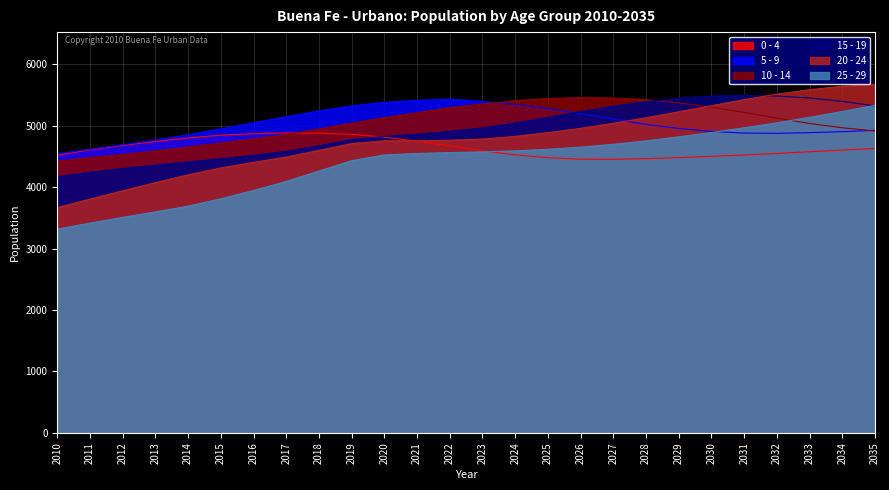

At which label is 5 - 9 closest to 4989?

2029